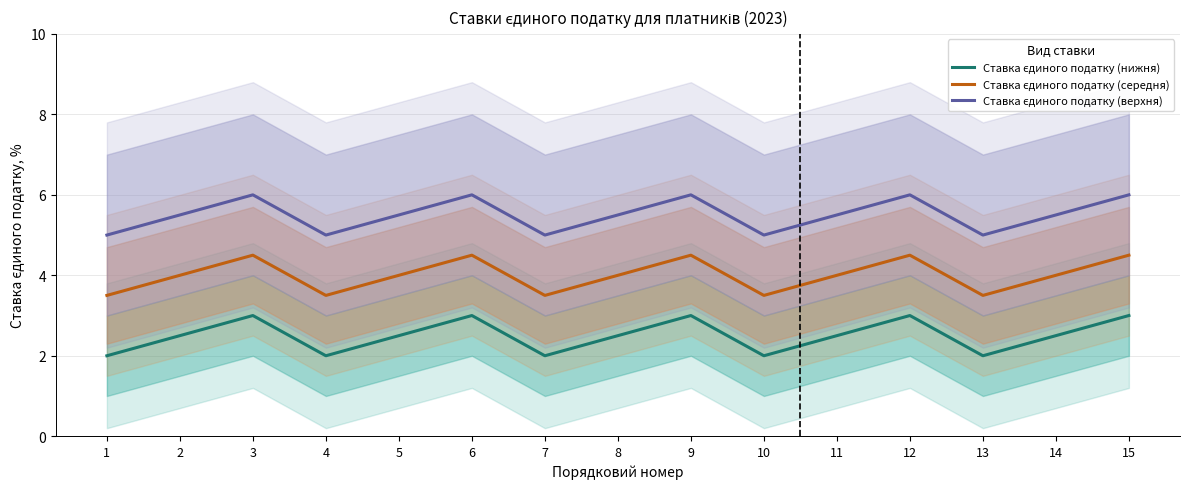

True or false: Ставка єдиного податку (середня) and Ставка єдиного податку (верхня) intersect in this chart.

False